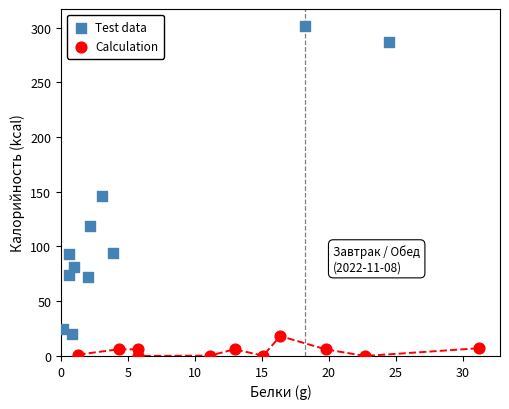

Which series has the widest spread of Y values?

Test data